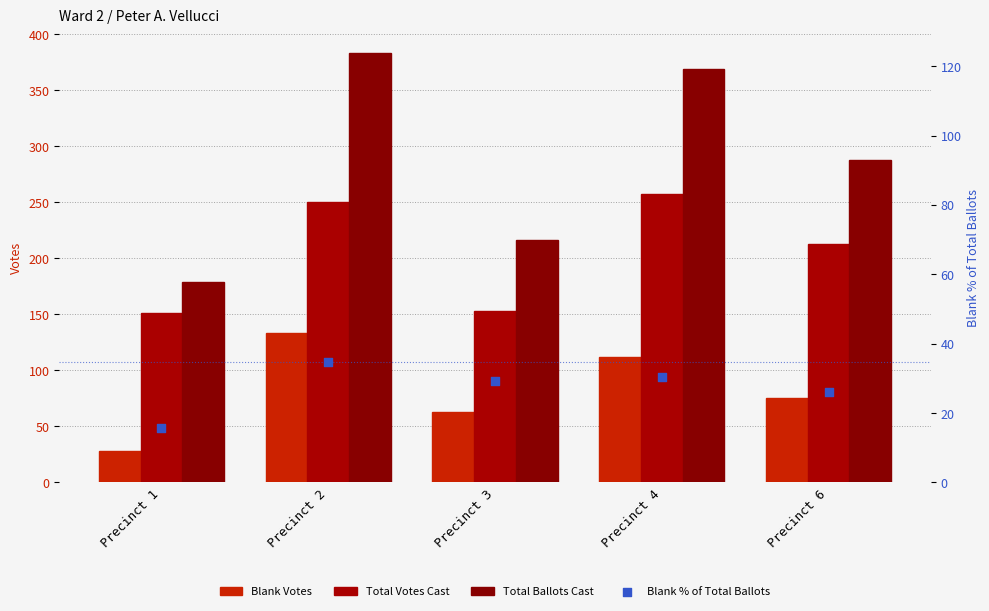

Which series has the largest total across all categories?

Total Ballots Cast